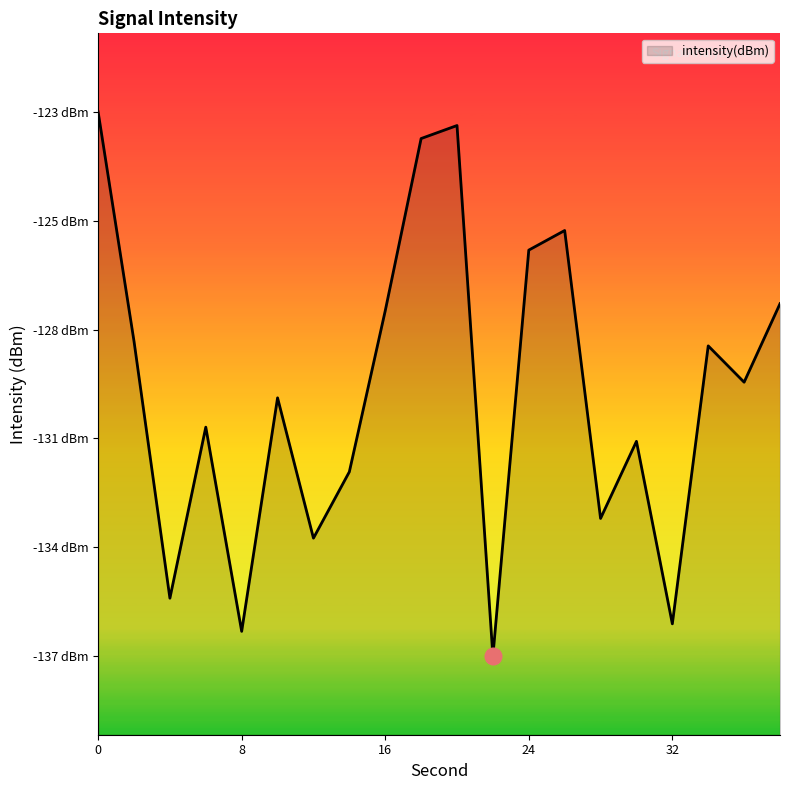

What is the greatest value displayed?

-122.7